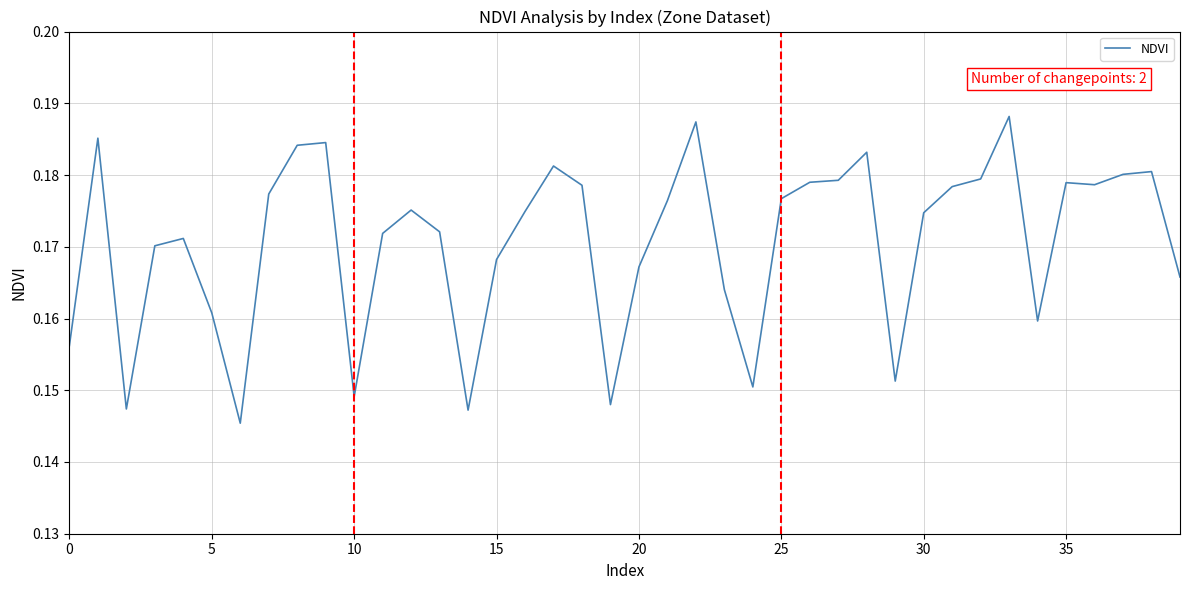

How many lines are shown in the chart?

1